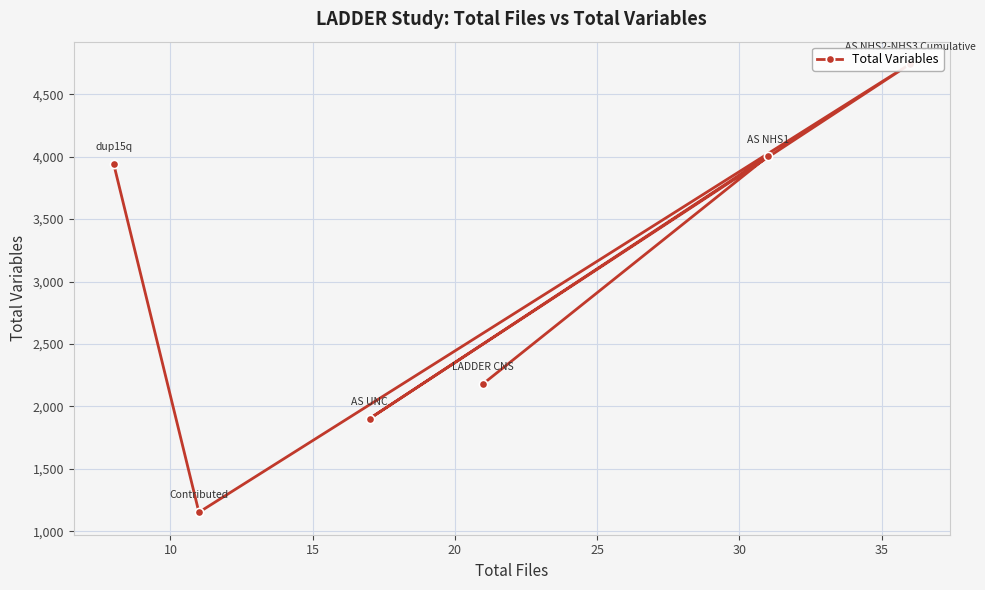

What is the average value?

2988